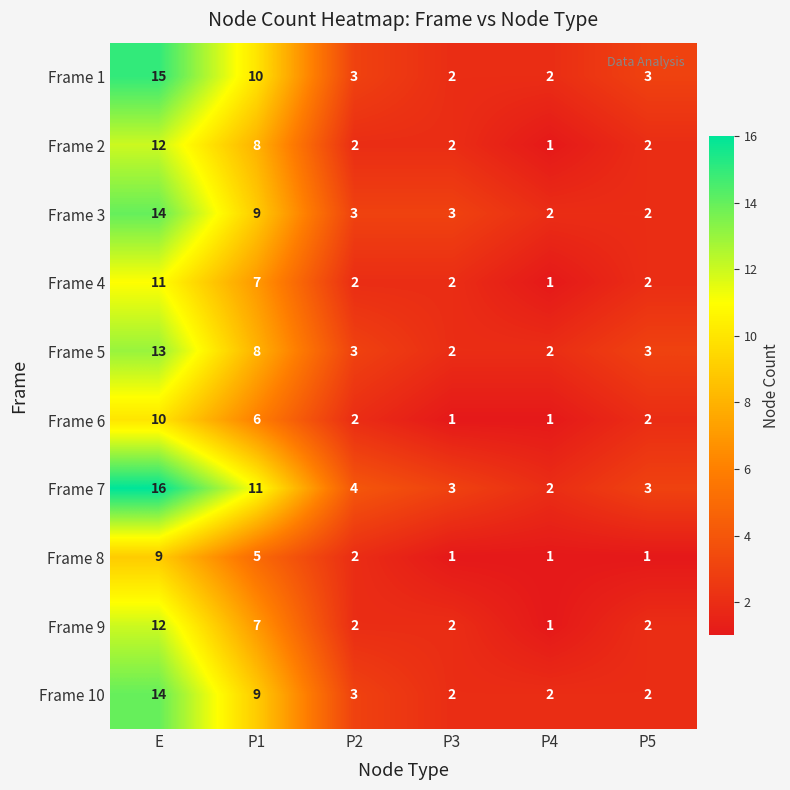

How many data points in Frame 4 are less than 2?

1